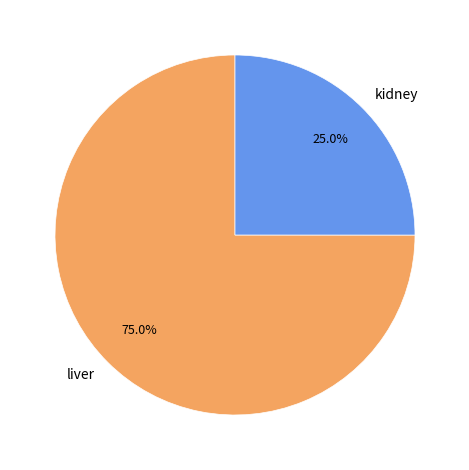

To the nearest percent, what is the average slice percentage?

50%